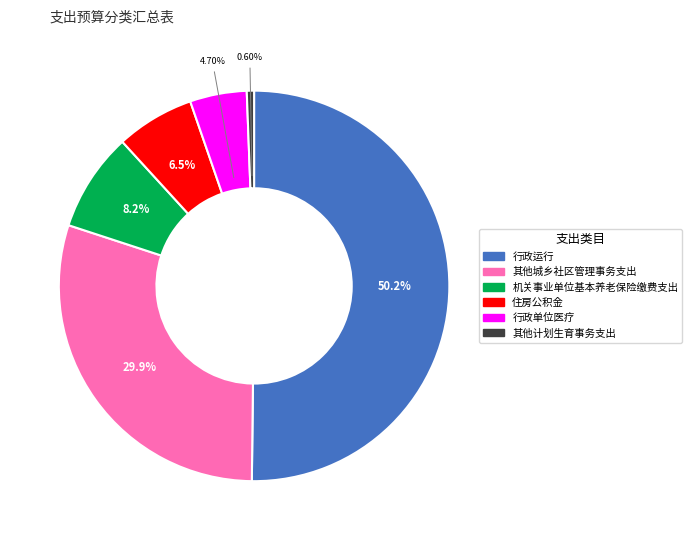

To the nearest percent, what portion does 其他城乡社区管理事务支出 represent?

30%